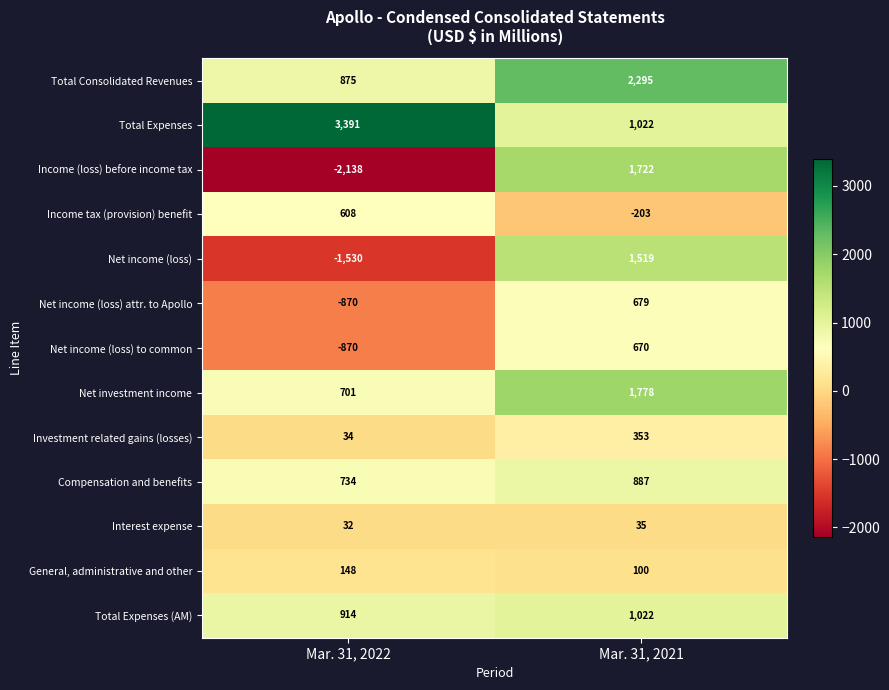

The Interest expense series shows 48 at Mar. 31, 2022. True or false?

False